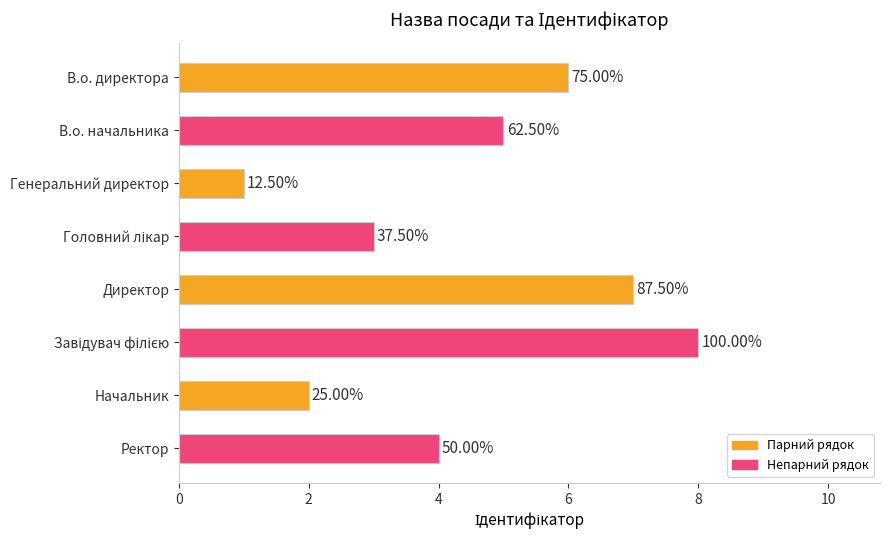

Rank the categories by value from lowest to highest.

Генеральний директор, Начальник, Головний лікар, Ректор, В.о. начальника, В.о. директора, Директор, Завідувач філією